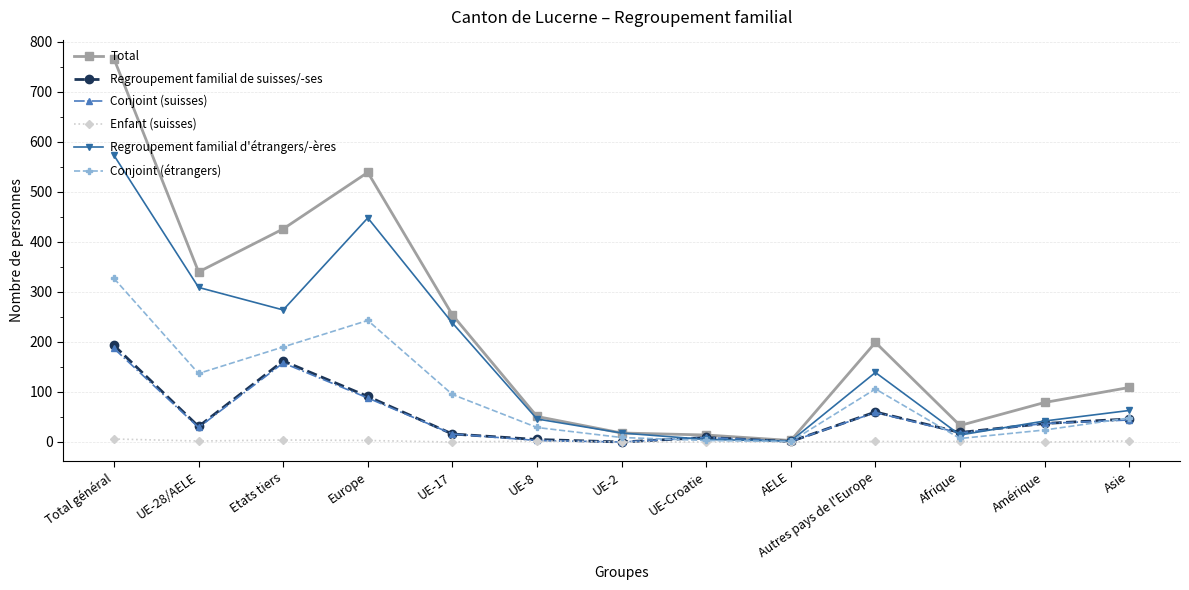

How many interior local peaks does the Regroupement familial de suisses/-ses series have?

3